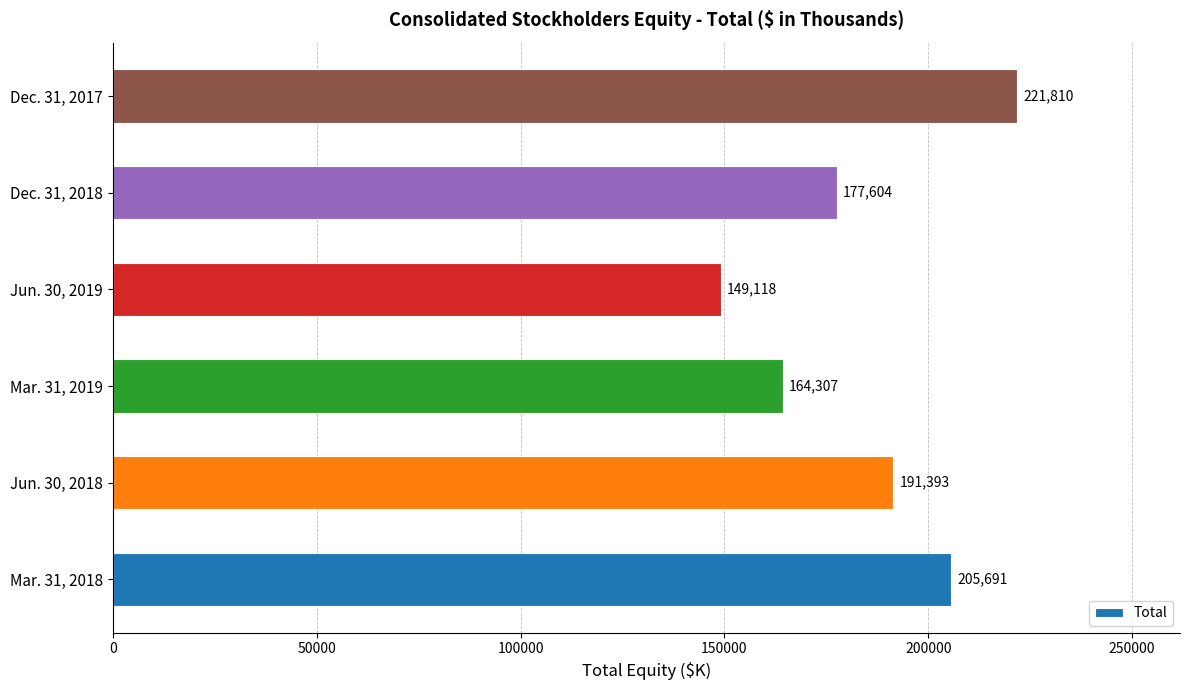

What is the smallest value displayed?

149118